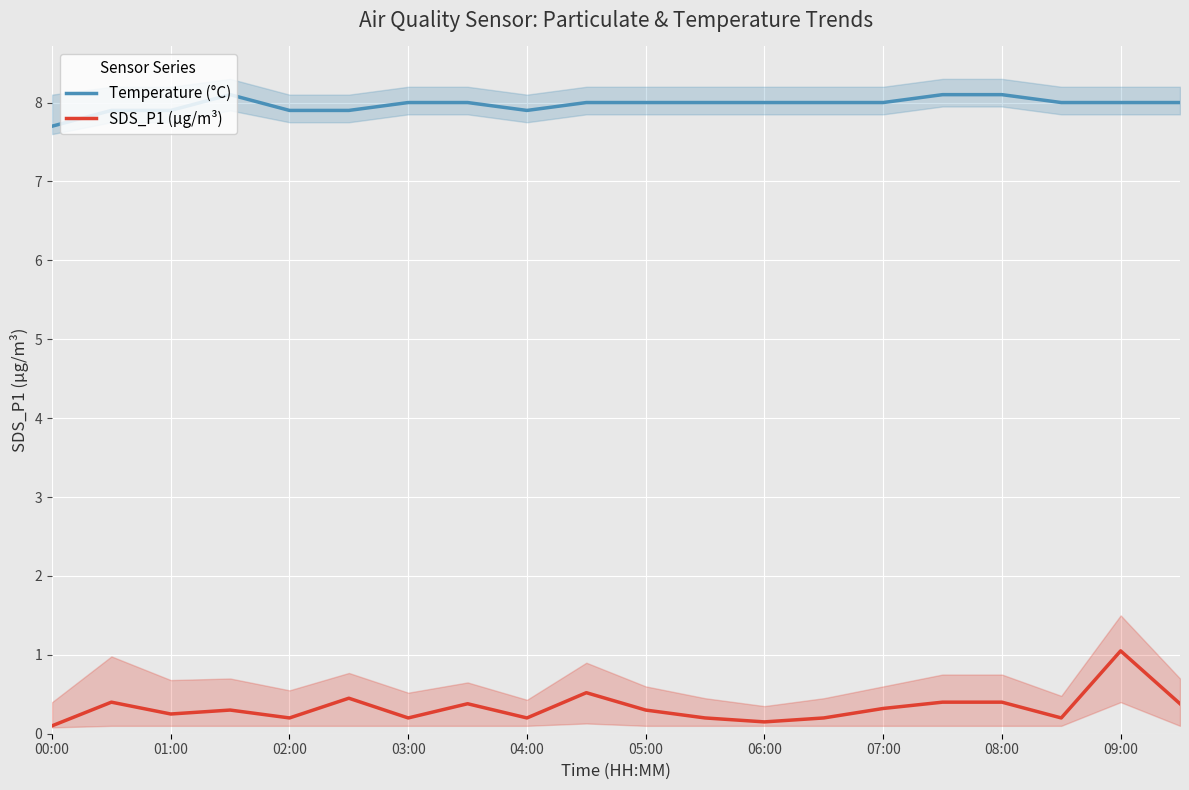

The value of Temperature (°C) at 08:00 is 8.1. True or false?

True